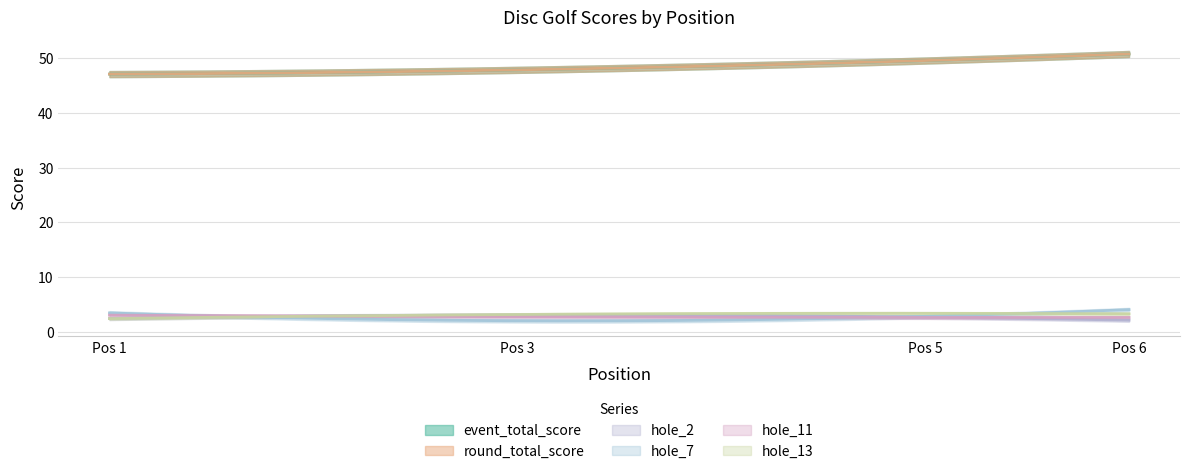

List the series in order of their peak value, highest first.

event_total_score, round_total_score, hole_2, hole_7, hole_11, hole_13